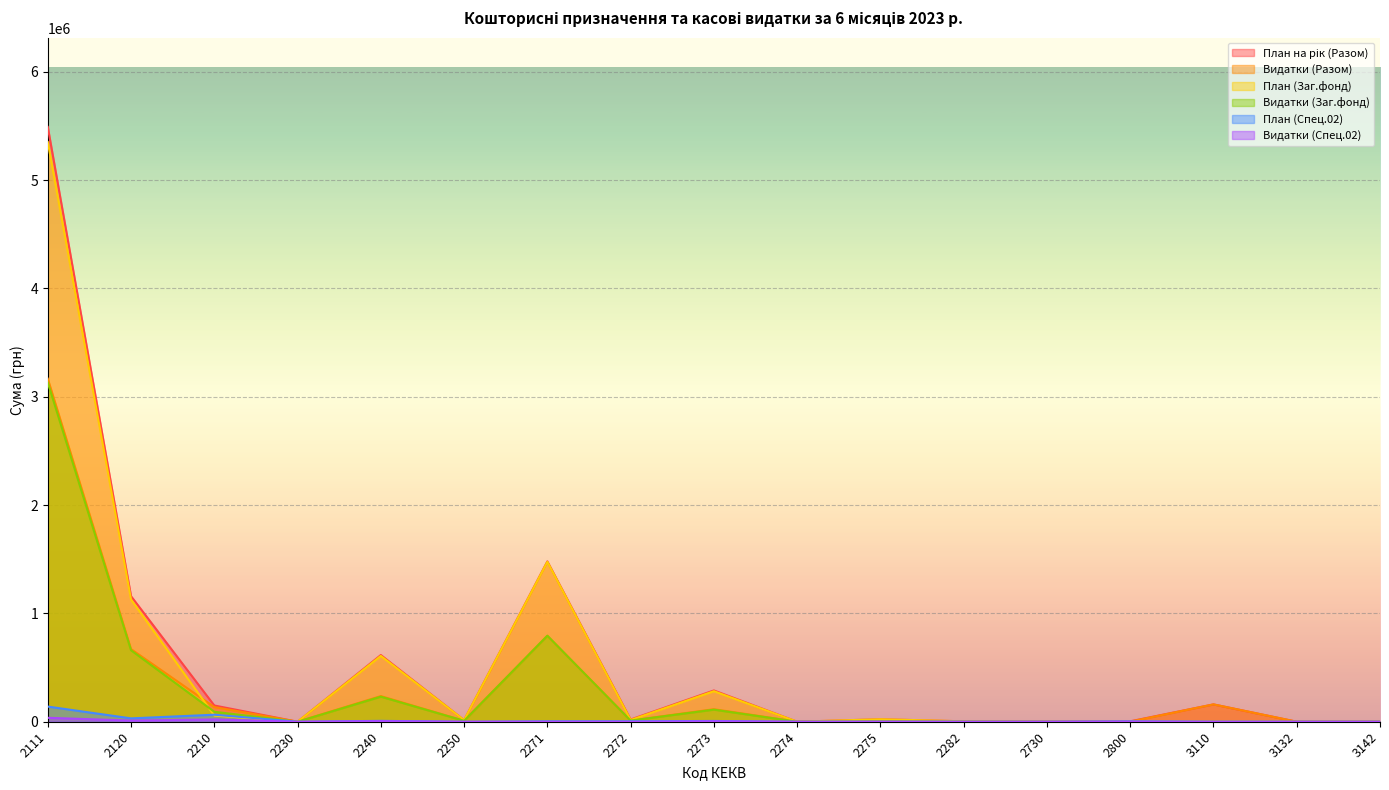

True or false: Видатки (Разом) has a value of 0.0 at 3142.

True